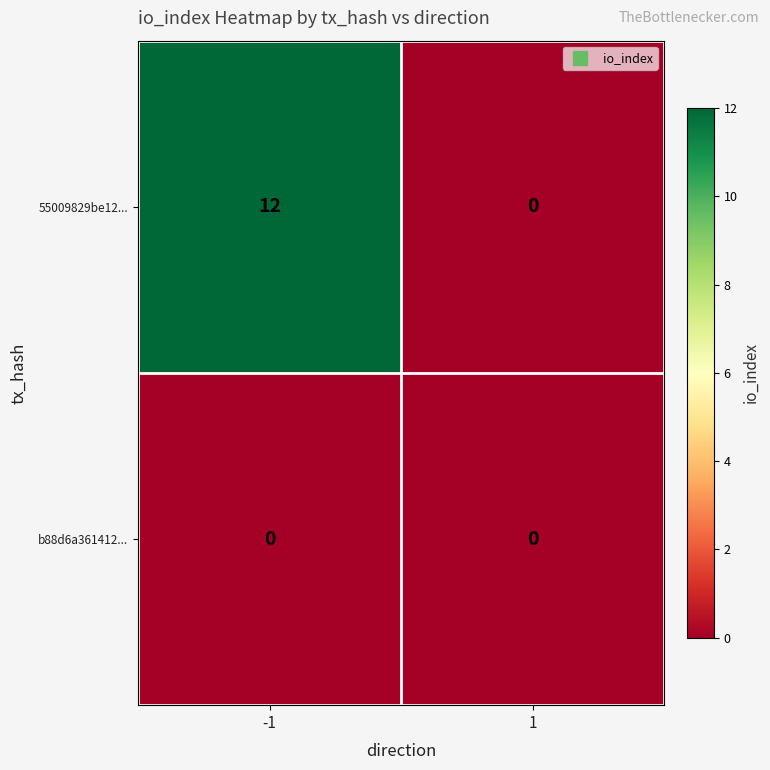

What is the approximate value of 55009829be12... at -1?

12